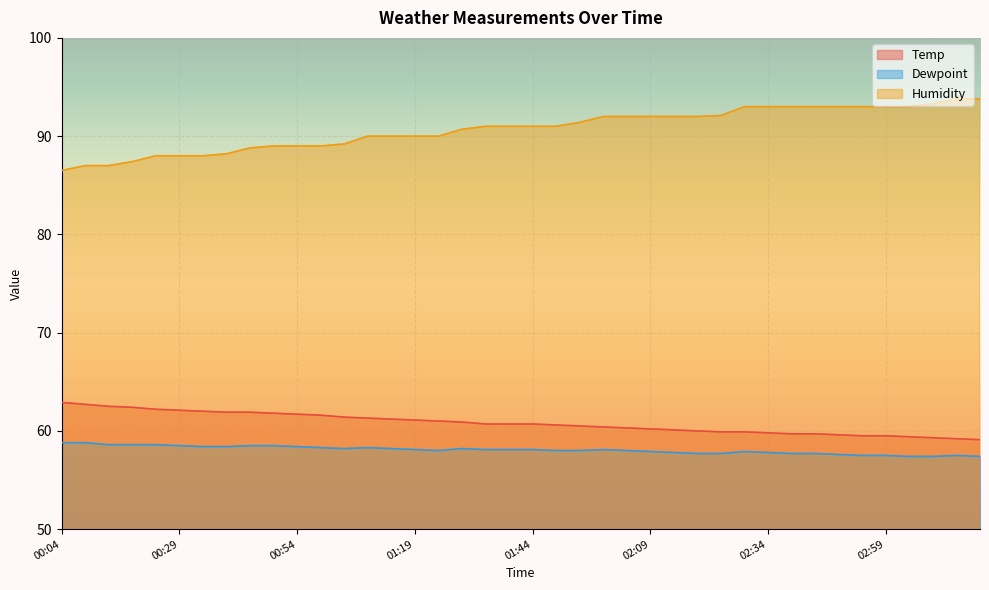

Rank the series by their maximum value, from highest to lowest.

Humidity, Temp, Dewpoint